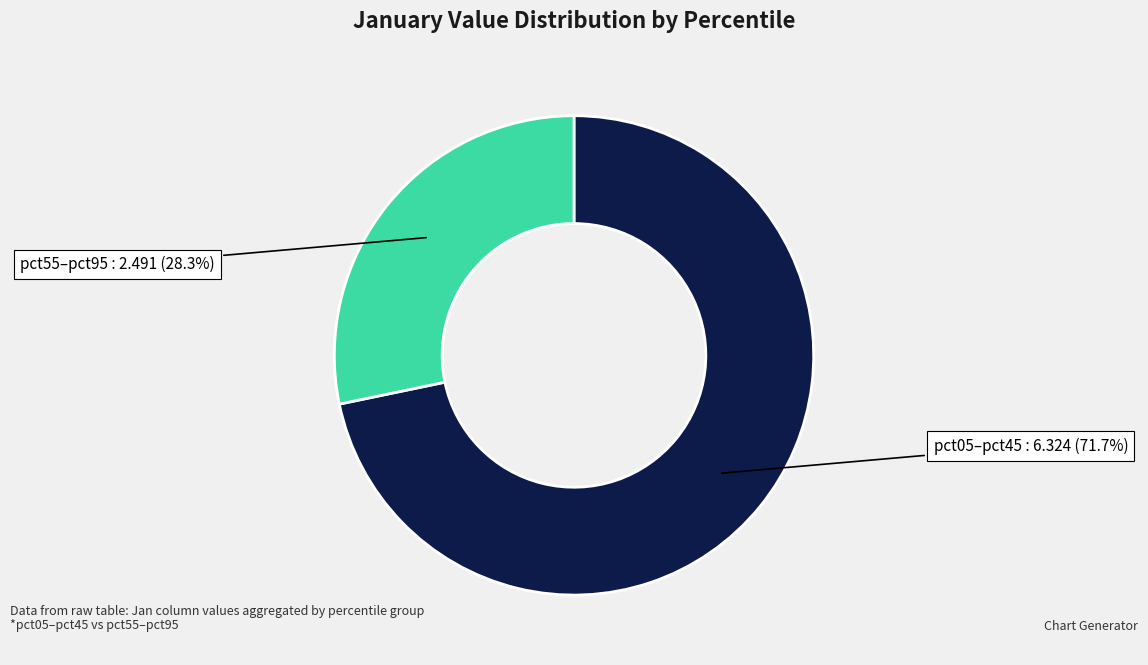

Rank the categories by value from highest to lowest.

pct05–pct45, pct55–pct95